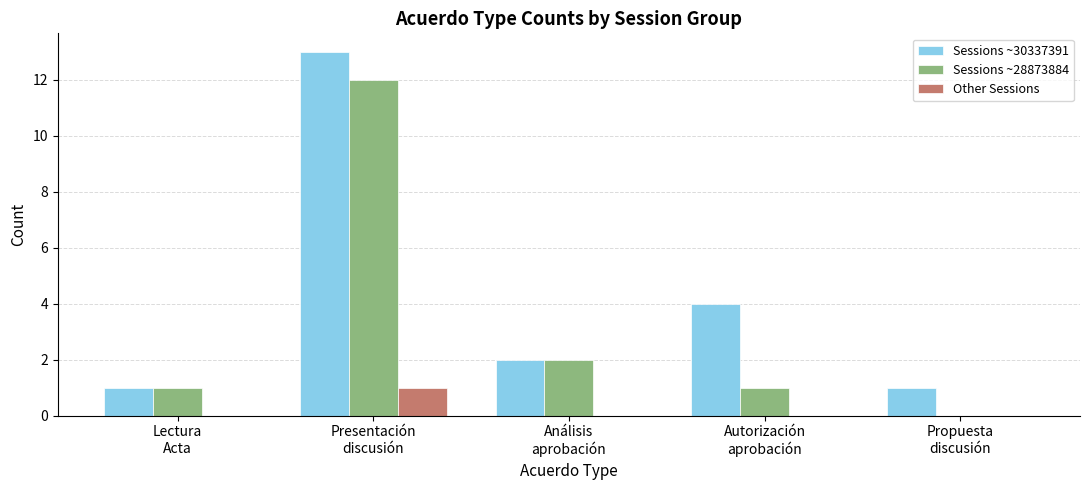

Count the number of categories in the chart.

5